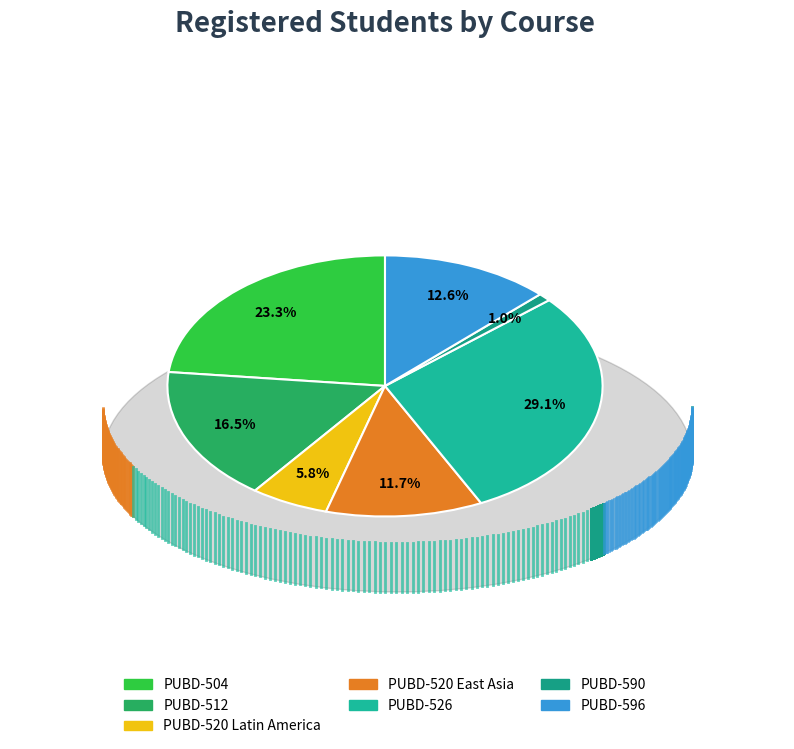

What is the ratio of the value at PUBD-520 Latin America to the value at PUBD-512?

0.4